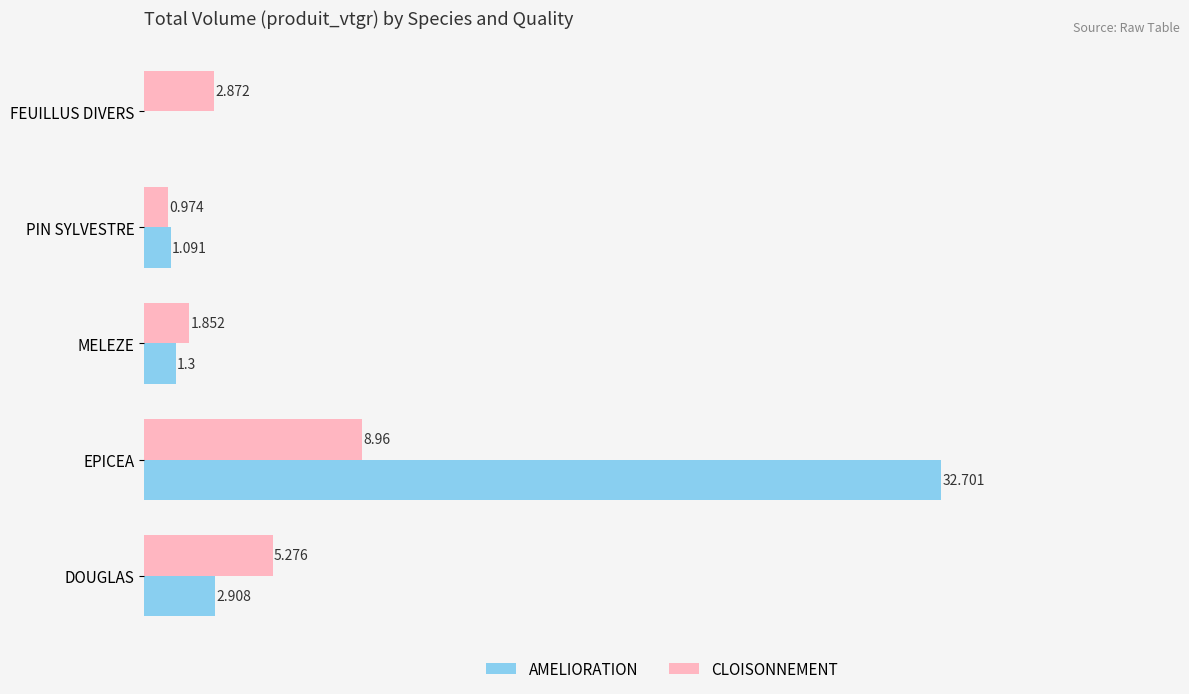

At which label is AMELIORATION closest to 16?

DOUGLAS